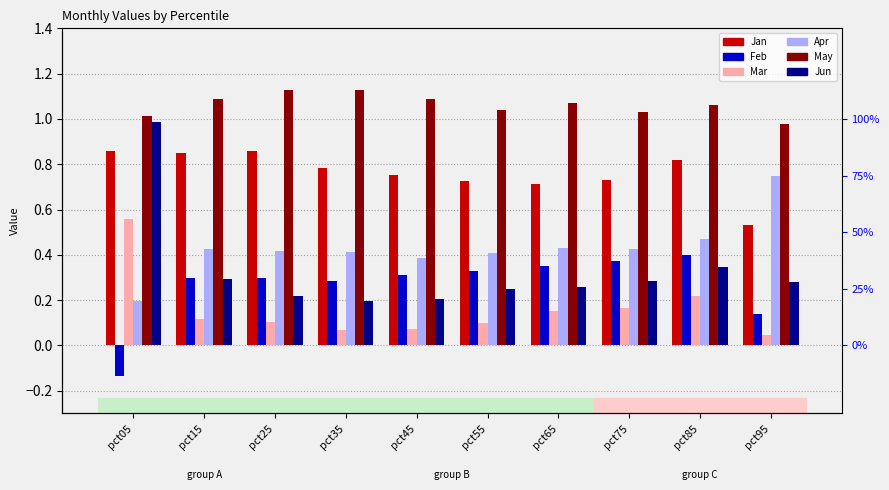

At which category is the sum across all series the highest?

pct05